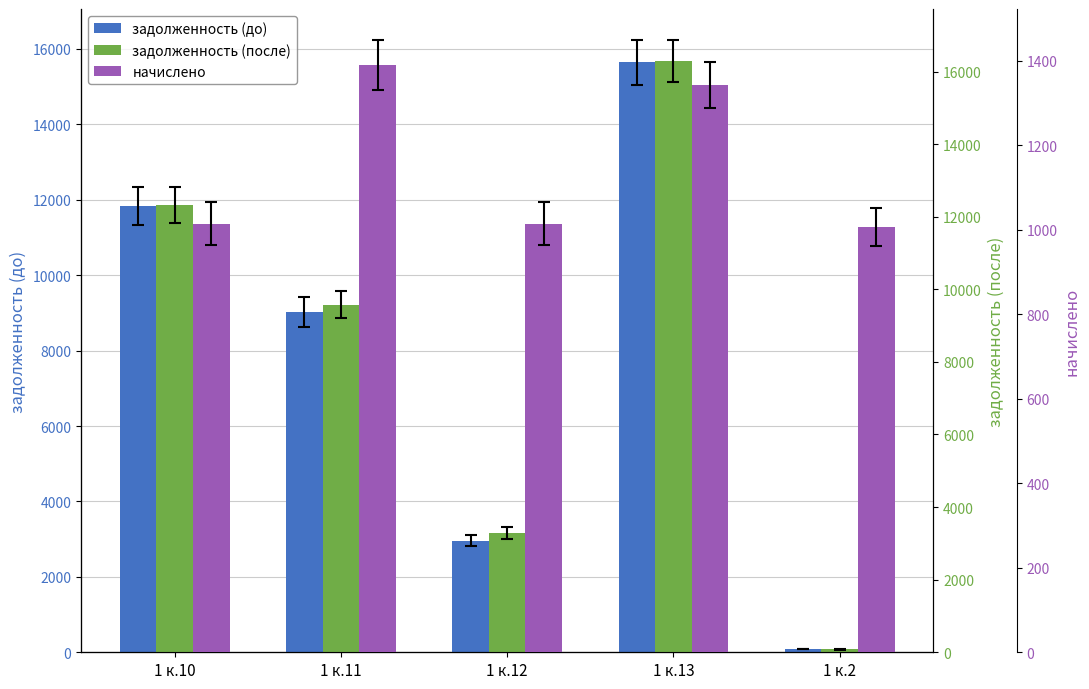

At which category is the sum across all series the highest?

1 к.13